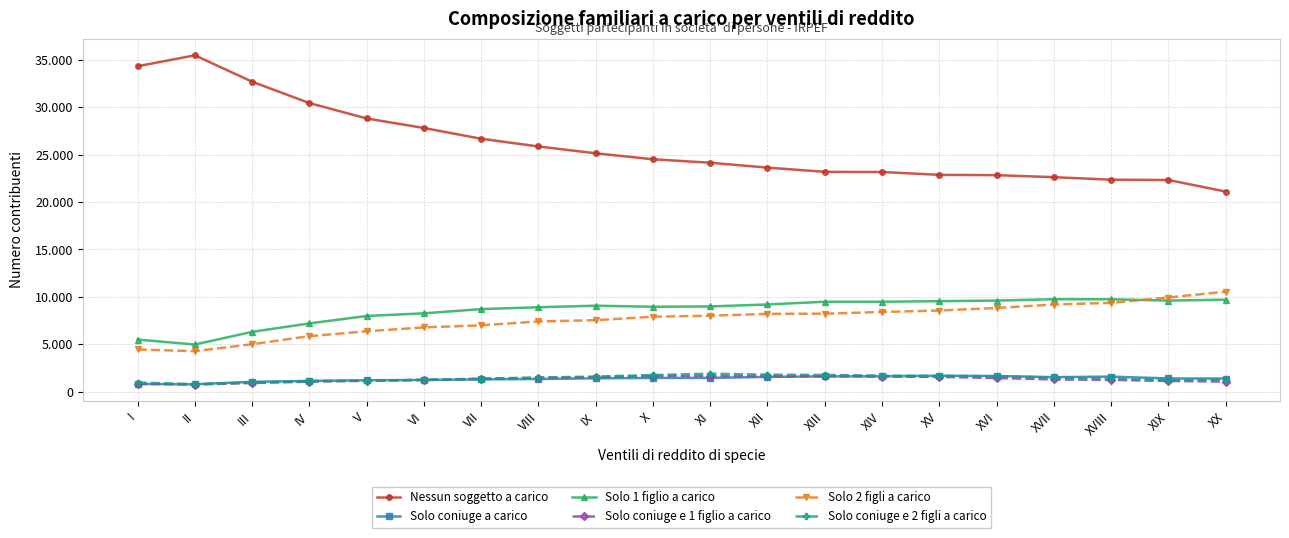

Reading left to right, extract all data points from this chart.

Nessun soggetto a carico: I=34335	II=35491	III=32704	IV=30448	V=28825	VI=27819	VII=26685	VIII=25868	IX=25150	X=24517	XI=24153	XII=23639	XIII=23193	XIV=23174	XV=22874	XVI=22840	XVII=22628	XVIII=22365	XIX=22332	XX=21113
Solo coniuge a carico: I=805	II=774	III=1027	IV=1123	V=1191	VI=1224	VII=1288	VIII=1330	IX=1401	X=1438	XI=1443	XII=1547	XIII=1606	XIV=1617	XV=1675	XVI=1640	XVII=1519	XVIII=1579	XIX=1385	XX=1376
Solo 1 figlio a carico: I=5487	II=4969	III=6302	IV=7196	V=7978	VI=8260	VII=8703	VIII=8903	IX=9063	X=8953	XI=8987	XII=9194	XIII=9480	XIV=9483	XV=9542	XVI=9605	XVII=9747	XVIII=9743	XIX=9603	XX=9694
Solo coniuge e 1 figlio a carico: I=818	II=737	III=902	IV=1045	V=1141	VI=1222	VII=1333	VIII=1448	IX=1518	X=1649	XI=1624	XII=1637	XIII=1617	XIV=1582	XV=1551	XVI=1430	XVII=1279	XVIII=1232	XIX=1118	XX=1054
Solo 2 figli a carico: I=4444	II=4266	III=4999	IV=5850	V=6366	VI=6774	VII=6993	VIII=7400	IX=7538	X=7904	XI=8008	XII=8202	XIII=8222	XIV=8399	XV=8554	XVI=8826	XVII=9190	XVIII=9362	XIX=9929	XX=10542
Solo coniuge e 2 figli a carico: I=948	II=779	III=959	IV=1115	V=1149	VI=1246	VII=1362	VIII=1483	IX=1583	X=1741	XI=1887	XII=1784	XIII=1758	XIV=1684	XV=1648	XVI=1616	XVII=1491	XVIII=1384	XIX=1208	XX=1259